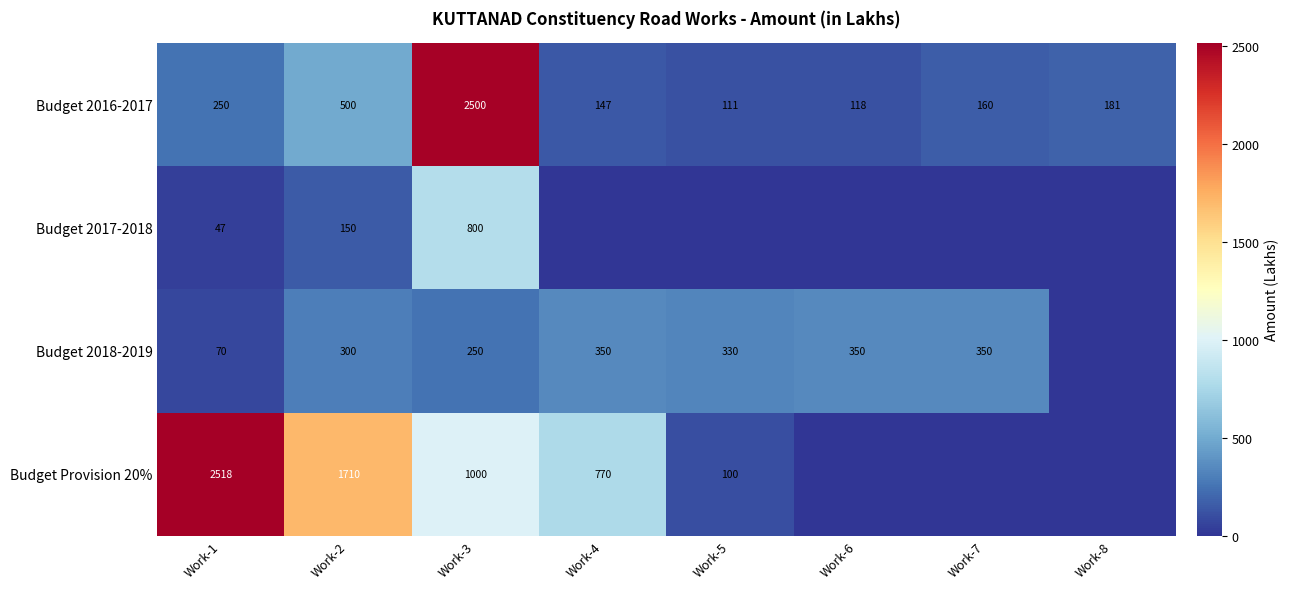

What is the minimum value for Budget 2016-2017?

111